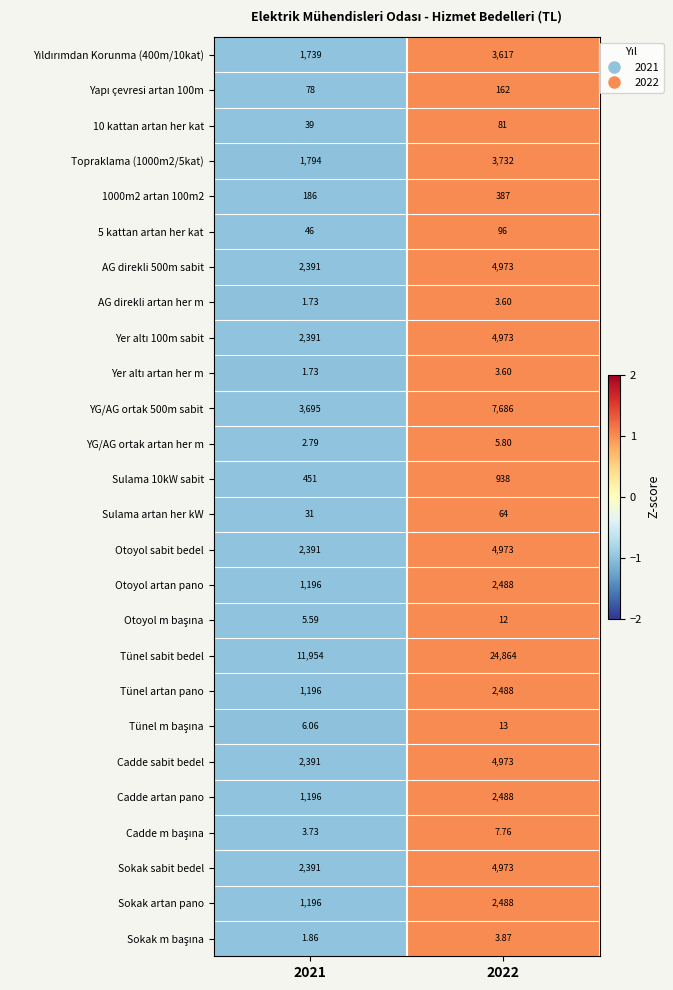

How many data points in YG/AG ortak artan her m are above 5?

1